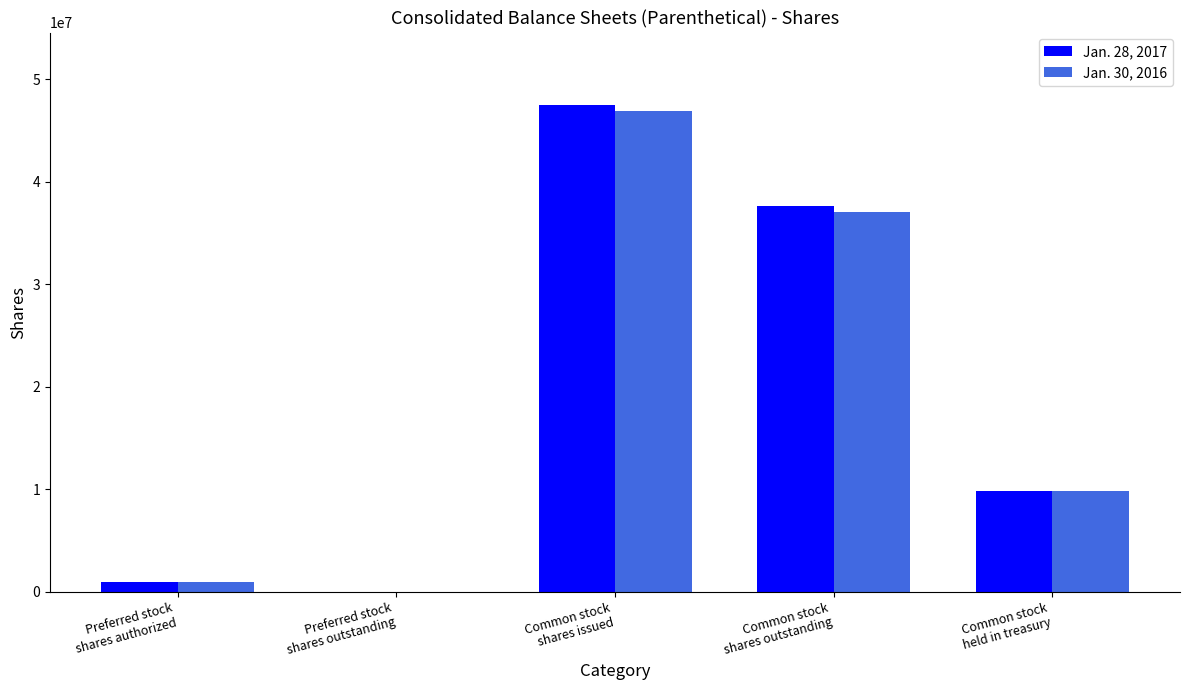

What is the average value of the Jan. 30, 2016 series?

18948000